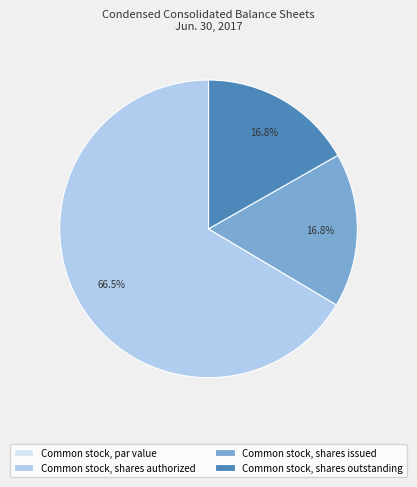

To the nearest percent, what is the average slice percentage?

25%